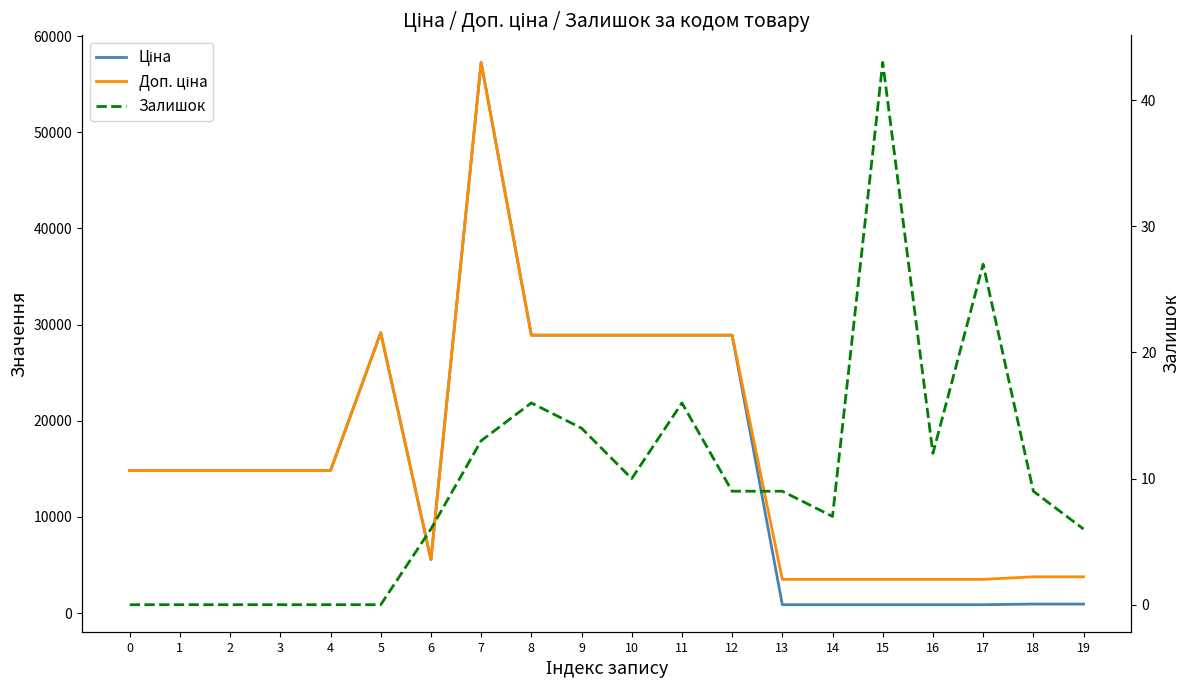

Where is the first local maximum for Ціна?

5